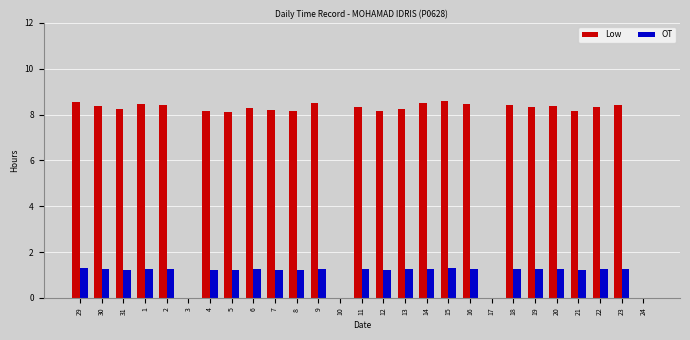

Are the bars horizontal?

No